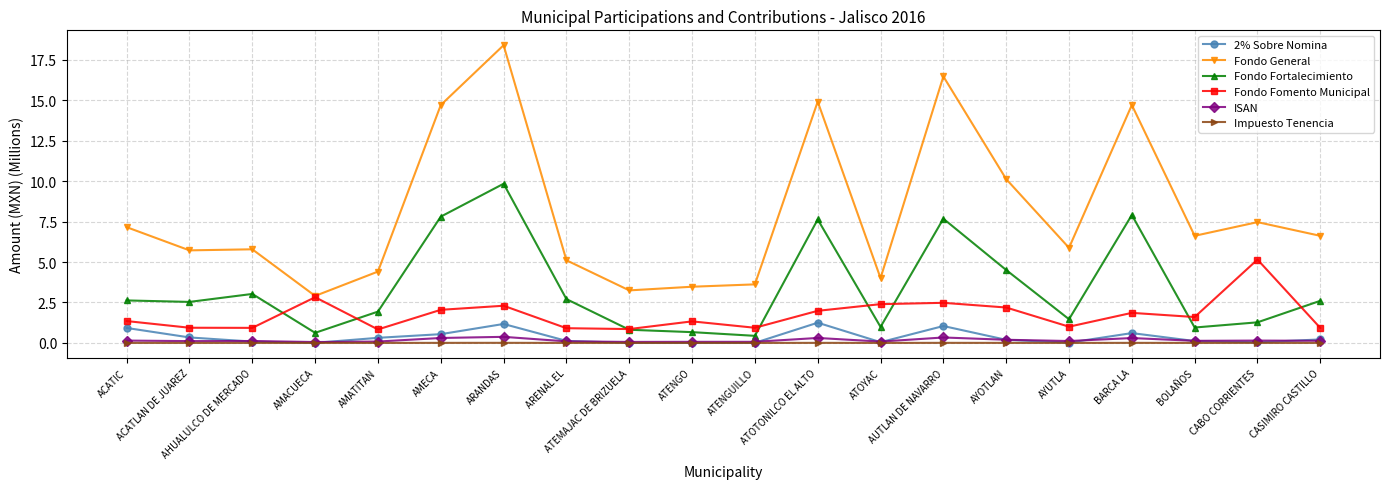

Which category has the highest value across all series?

ARANDAS